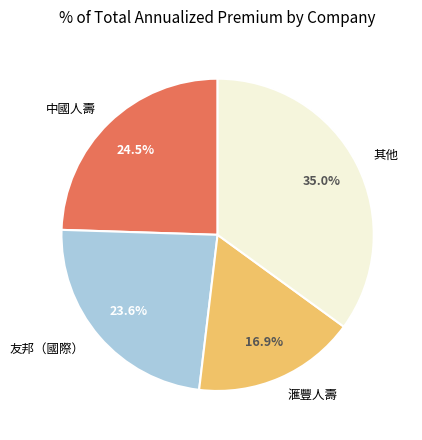

Which slice is the largest?

其他